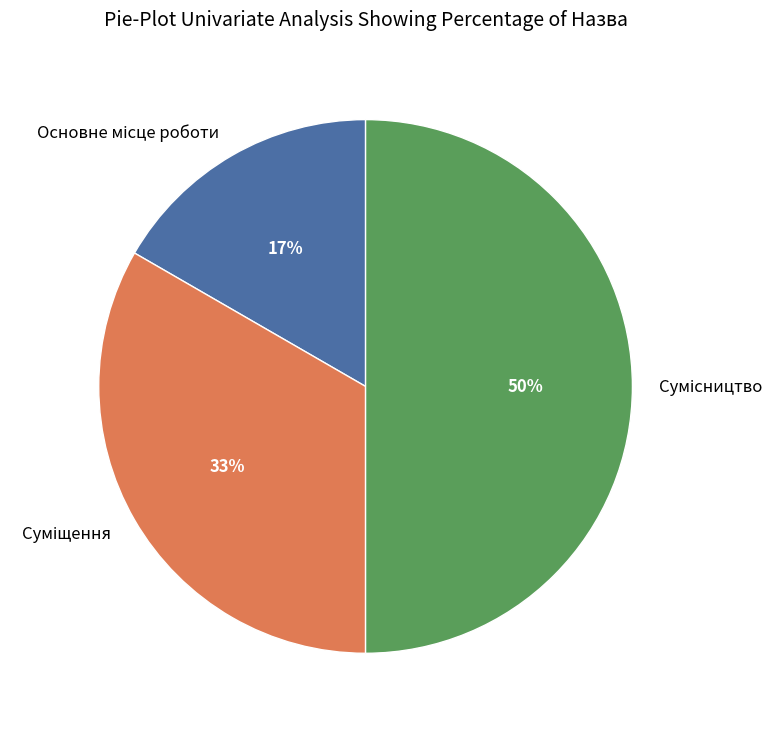

Combined, do Сумісництво and Суміщення account for over 50%?

Yes